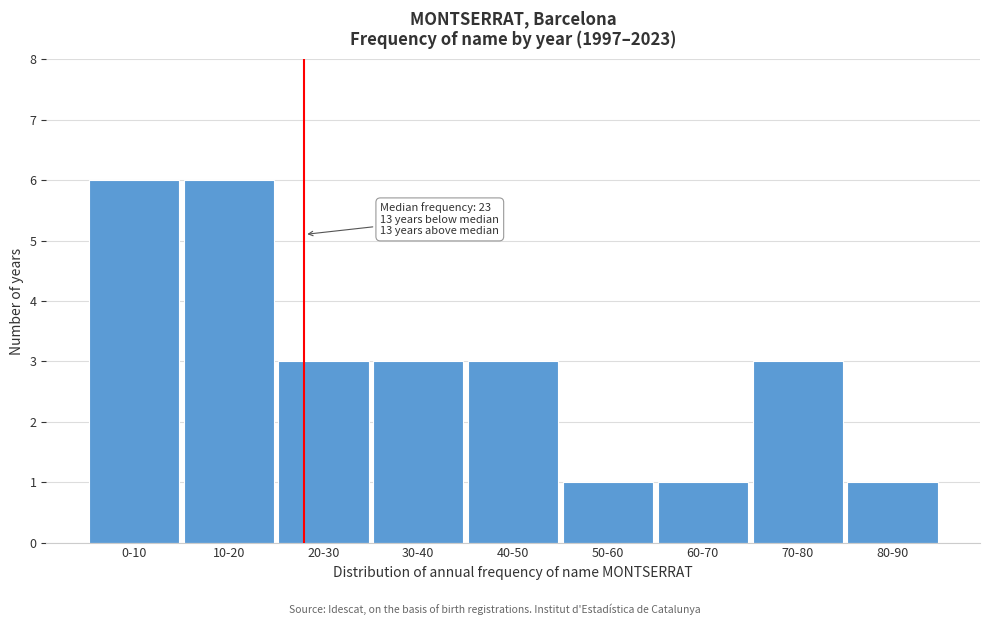

Reading left to right, what are all the values shown in this chart?

6	6	3	3	3	1	1	3	1